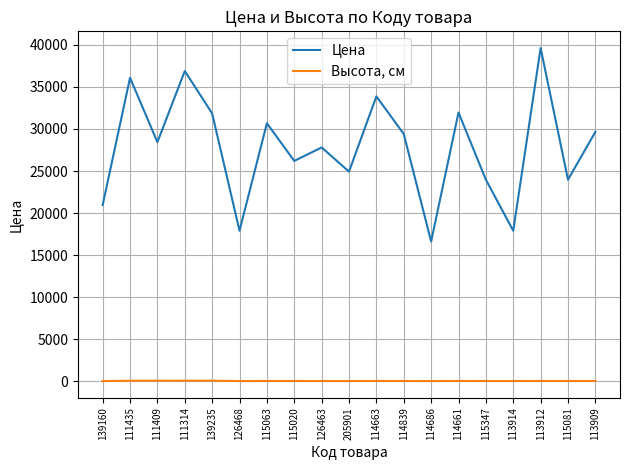

Rank the series at 111314 from highest to lowest value.

Цена, Высота, см